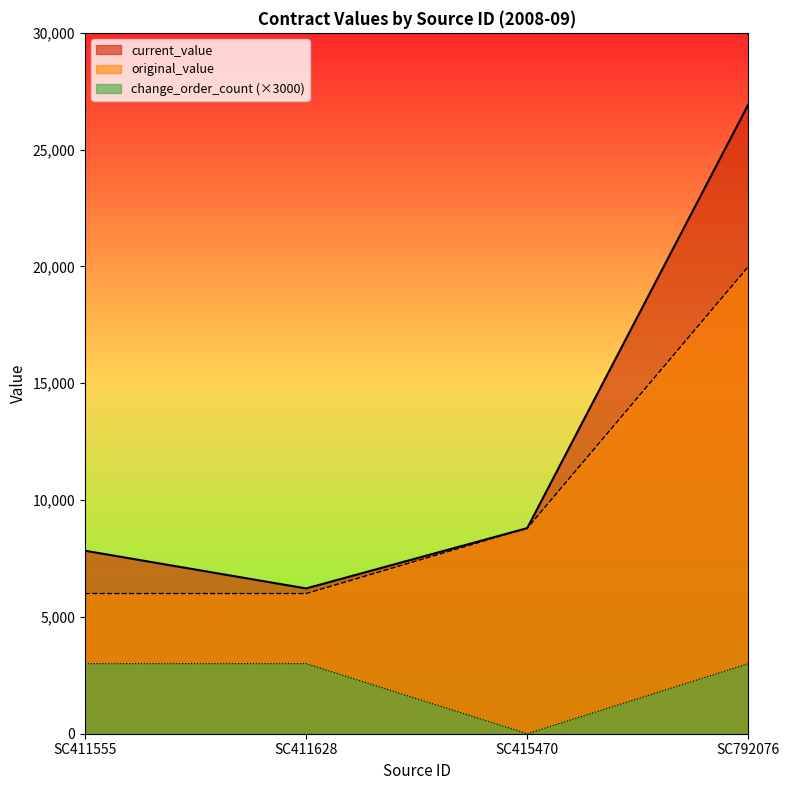

Rank the categories by change_order_count value from highest to lowest.

SC411555, SC411628, SC792076, SC415470